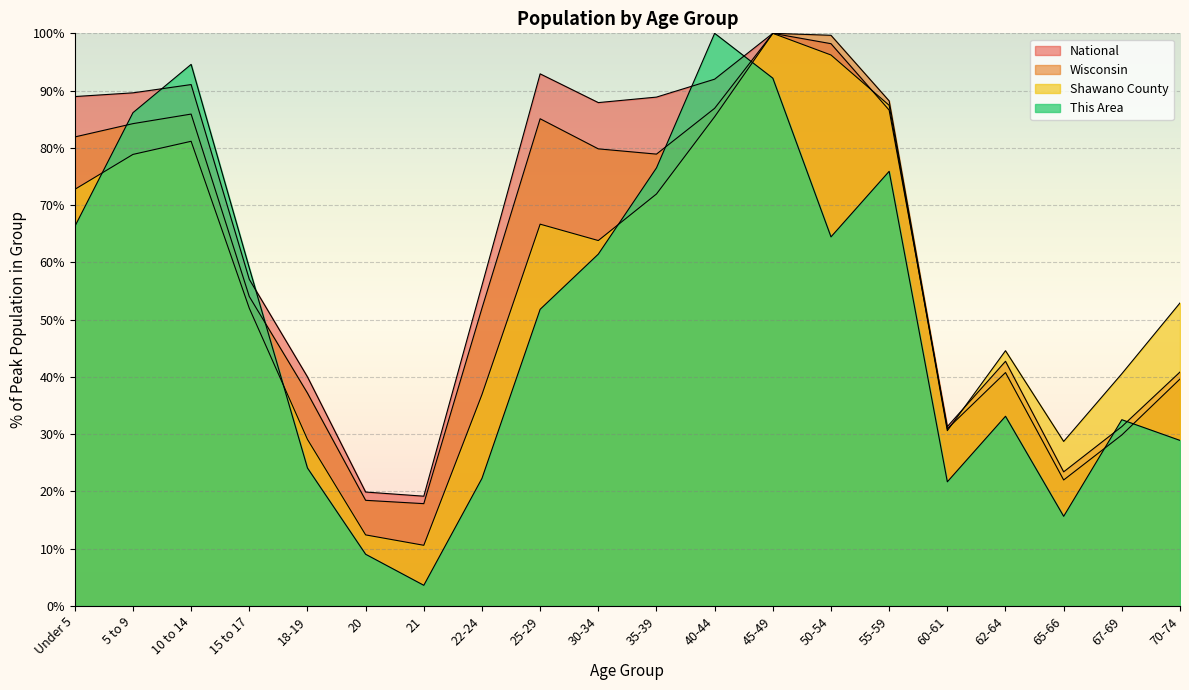

At how many categories does at least one series exceed 24?

18